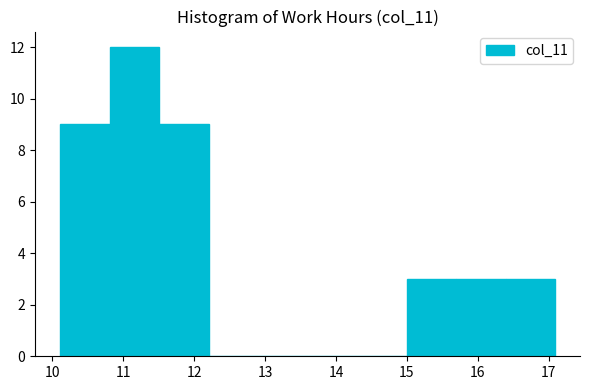

Which range on the x-axis has the tallest bar?

10.8 to 11.5